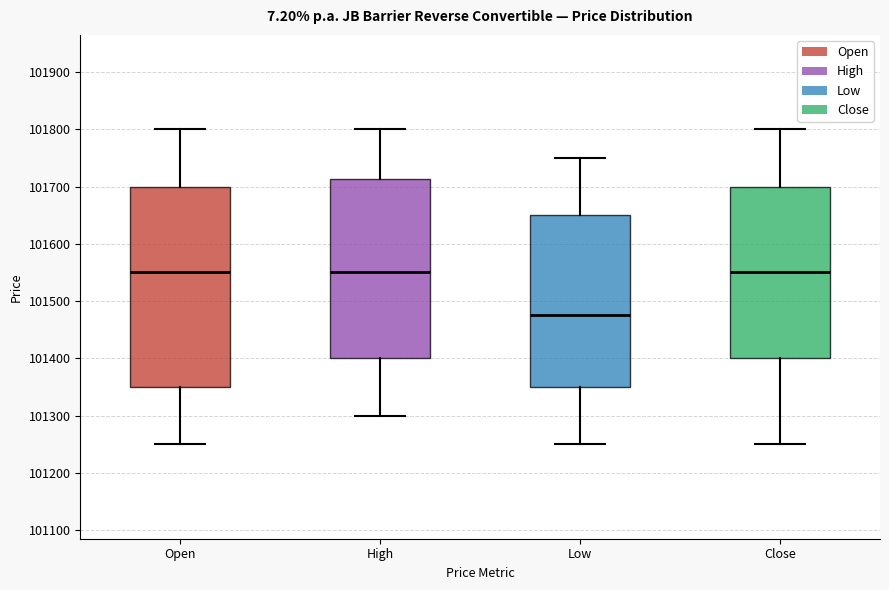

Which box is the tallest, from its lower edge to its upper edge?

Open